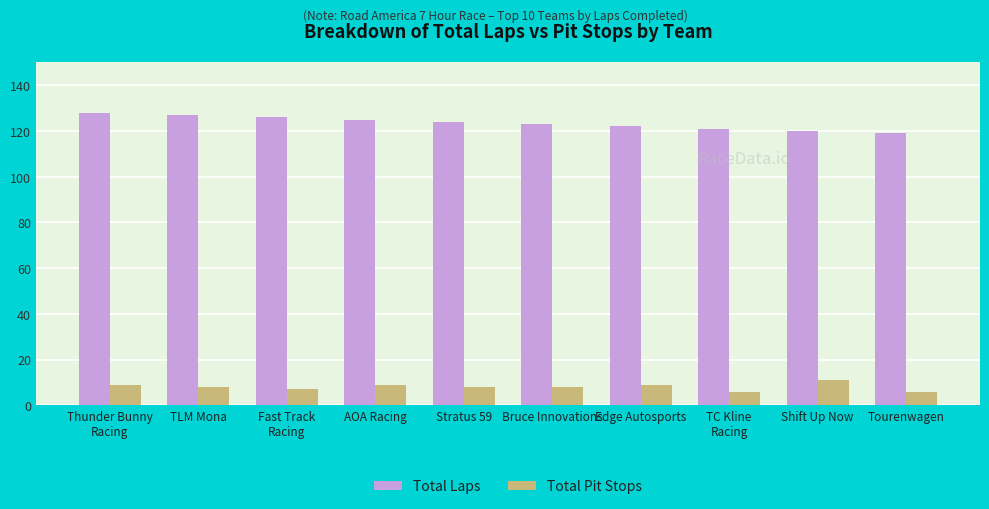

Is the value of Total Pit Stops at Shift Up Now greater than the value of Total Laps at TLM Mona?

No